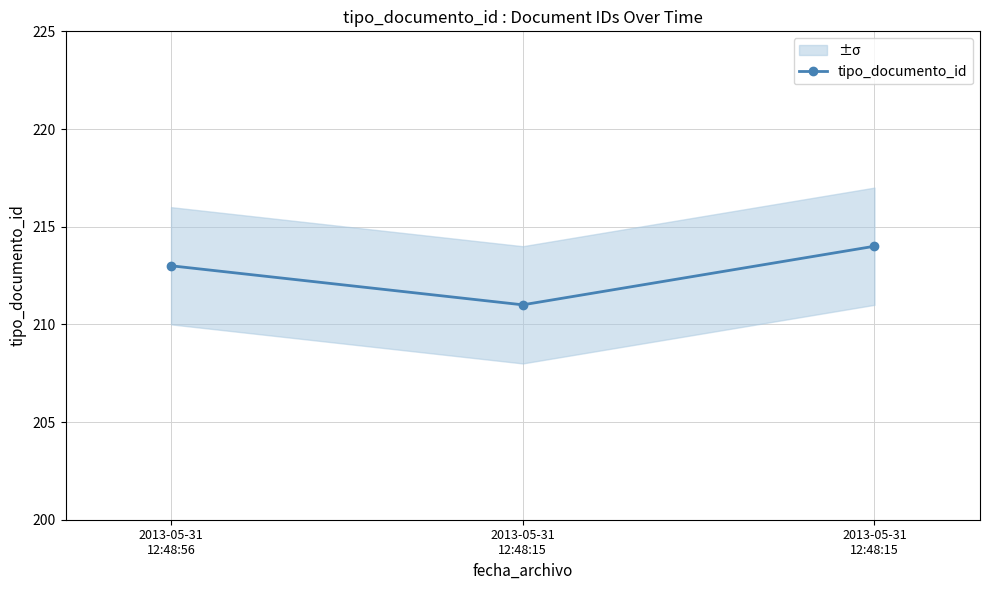

The chart shows a value of 213 at 2013-05-31
12:48:56. True or false?

True